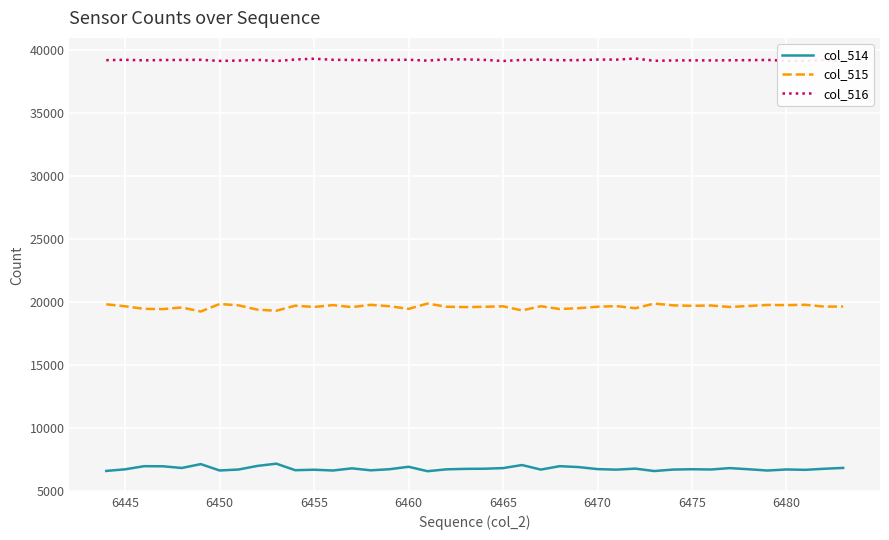

At how many categories does at least one series exceed 38233?

40